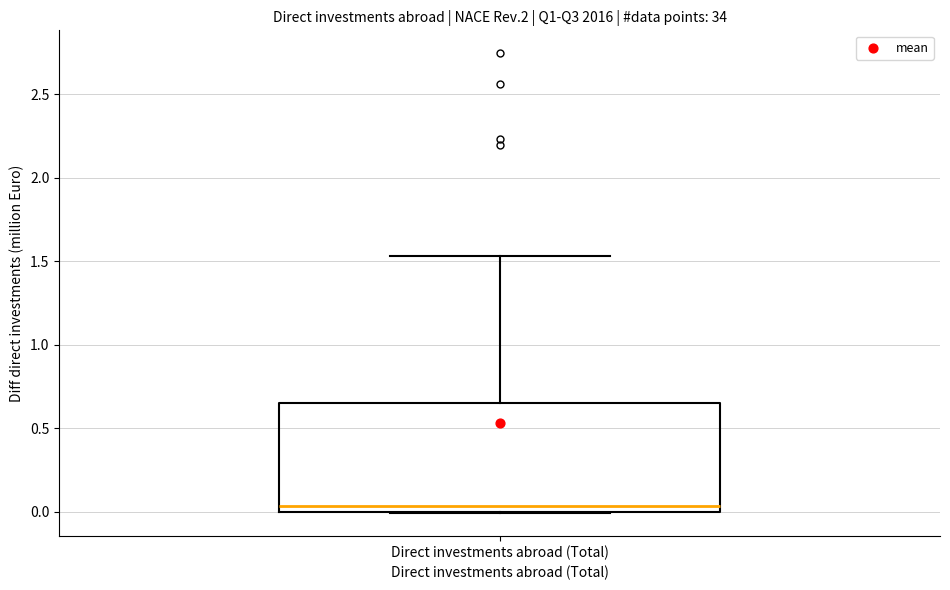

Transcribe this box plot: give where the median line is, the range the box spans, and where the two whiskers end, as read against the y-axis. The values are not printed on the chart, so give them approximately, as read against the axis.

median 0.05, box 0.00 to 0.65, whiskers 0.00 to 1.55